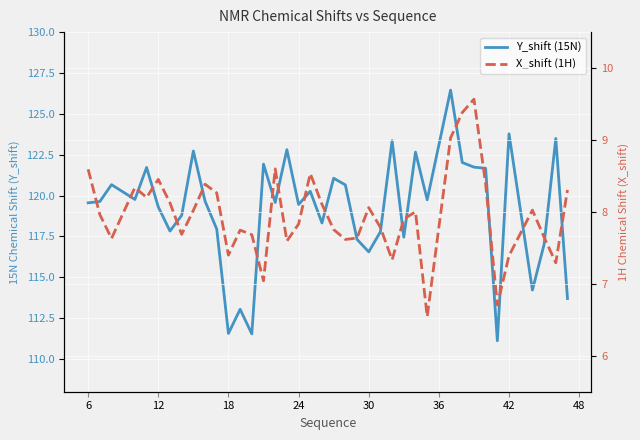

True or false: Y_shift (15N) and X_shift (1H) cross at least once.

False